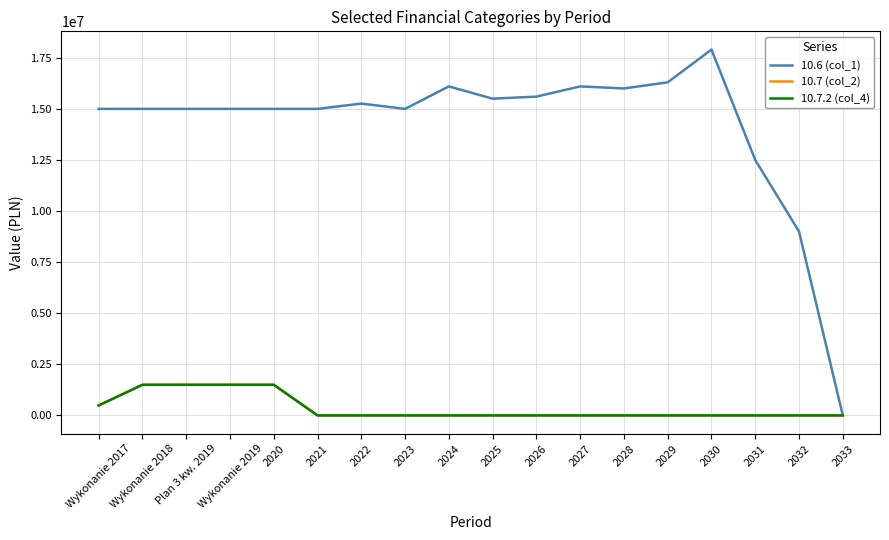

What is the value of the 10.6 (col_1) point at the 8th from the left?

15000000